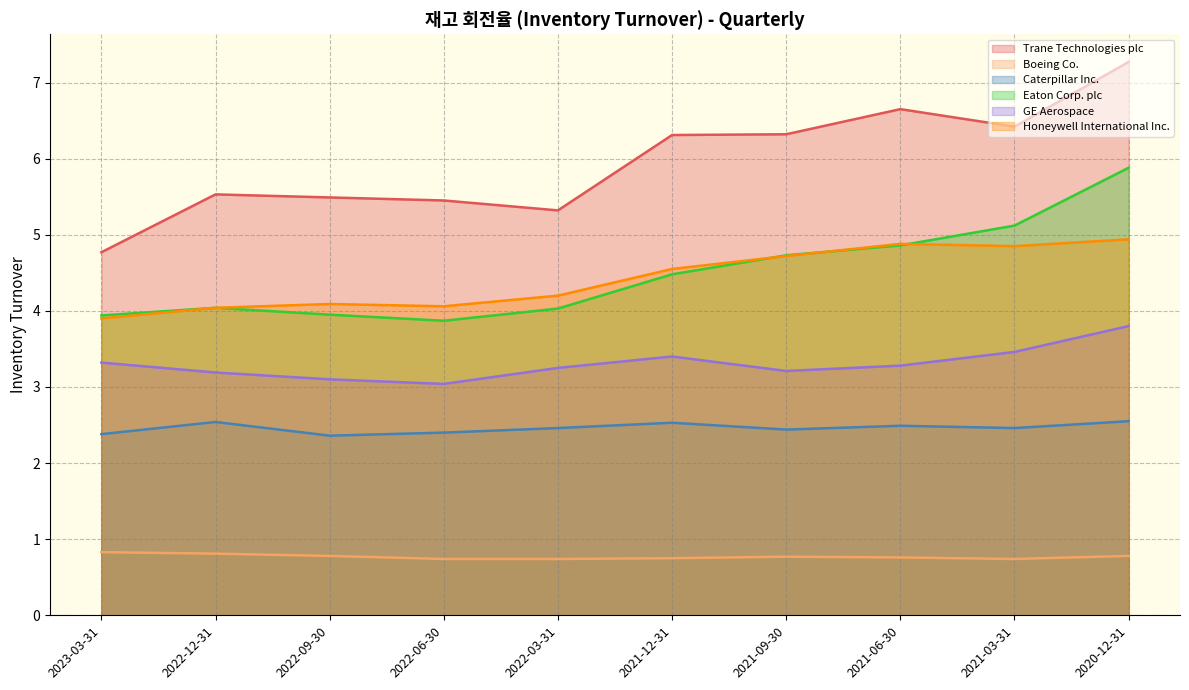

How many values in the Honeywell International Inc. series are below 4?

1